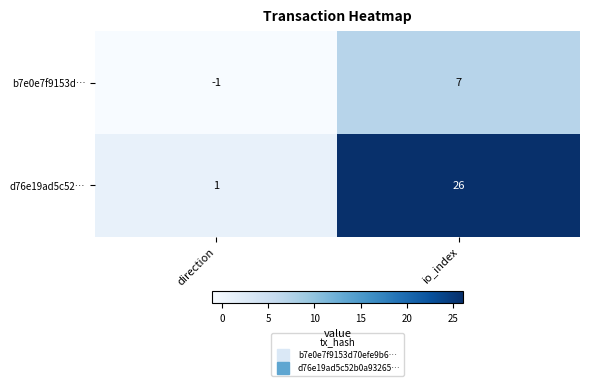

Reading left to right, what are all the values shown in this chart?

b7e0e7f9153d…: direction=-1	io_index=7
d76e19ad5c52…: direction=1	io_index=26